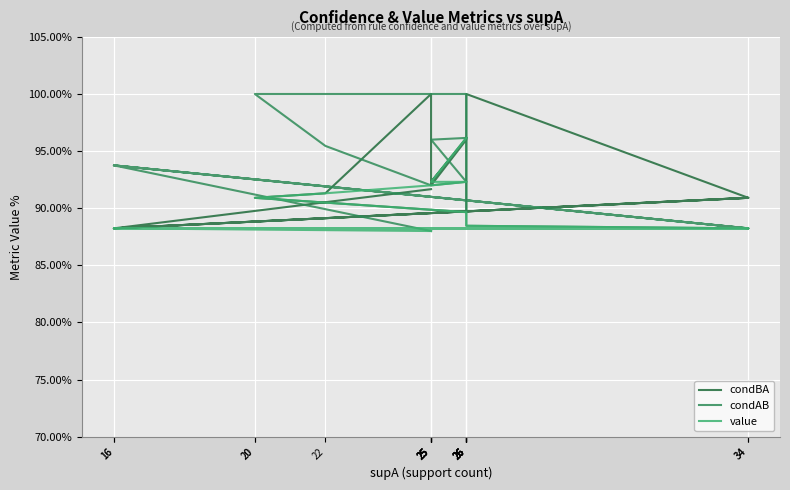

How many lines are shown in the chart?

3